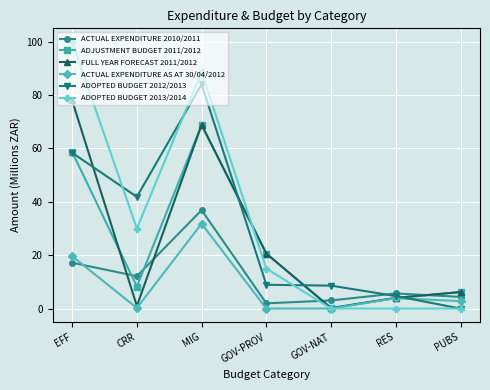

Which series has the largest range (max minus min)?

ADOPTED BUDGET 2013/2014